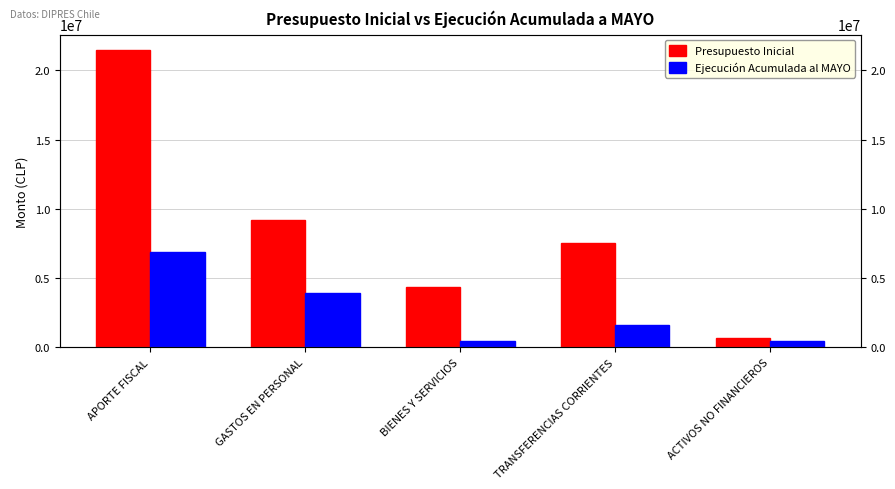

Reading left to right, extract all data points from this chart.

Presupuesto Inicial: 21508179	9167641	4336641	7526411	657108
Ejecución Acumulada al MAYO: 6885244	3891684	426696	1621814	436542